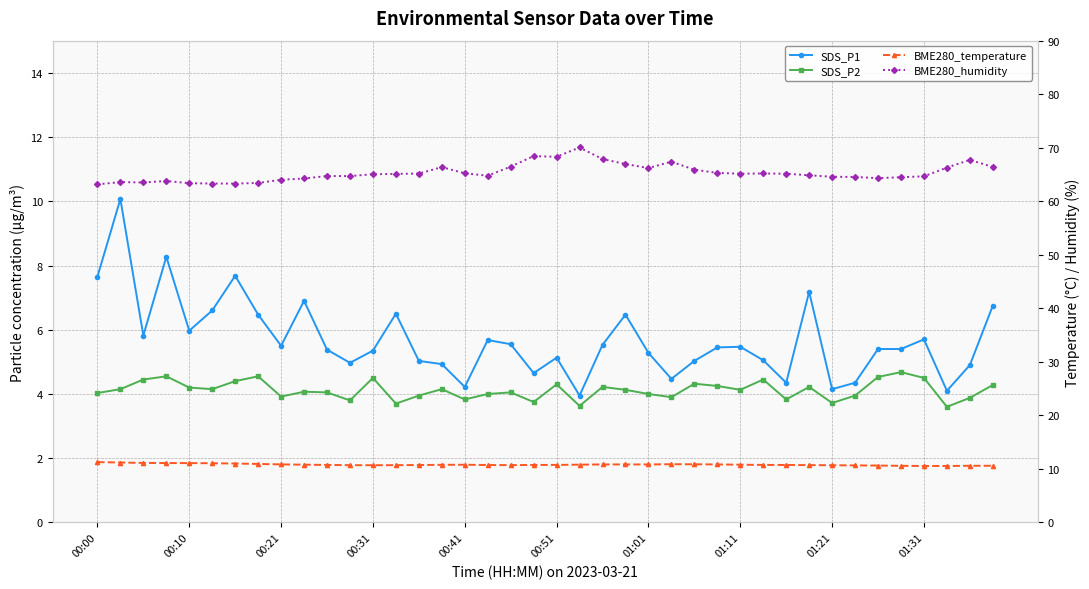

Reading left to right, what are all the values shown in this chart?

SDS_P1: 7.7	10.1	5.8	8.3	6.0	6.6	7.7	6.5	5.5	6.9	5.4	5.0	5.3	6.5	5.0	4.9	4.2	5.7	5.5	4.7	5.1	4.0	5.5	6.5	5.3	4.5	5.0	5.5	5.5	5.0	4.3	7.2	4.2	4.3	5.4	5.4	5.7	4.1	4.9	6.8
SDS_P2: 4.0	4.2	4.5	4.5	4.2	4.2	4.4	4.5	3.9	4.1	4.0	3.8	4.5	3.7	4.0	4.2	3.8	4.0	4.0	3.8	4.3	3.6	4.2	4.1	4.0	3.9	4.3	4.2	4.1	4.5	3.8	4.2	3.7	4.0	4.5	4.7	4.5	3.6	3.9	4.3
BME280_temperature: 11.3	11.2	11.1	11.1	11.1	11.1	11.0	10.9	10.8	10.8	10.8	10.7	10.7	10.7	10.7	10.8	10.8	10.7	10.7	10.7	10.8	10.8	10.8	10.8	10.8	10.9	10.9	10.8	10.8	10.8	10.7	10.7	10.7	10.7	10.6	10.6	10.6	10.6	10.6	10.6
BME280_humidity: 63.2	63.6	63.5	63.8	63.4	63.3	63.3	63.4	64.0	64.3	64.7	64.7	65.0	65.1	65.2	66.4	65.2	64.8	66.5	68.4	68.3	70.0	67.9	67.0	66.2	67.4	65.9	65.3	65.2	65.2	65.2	64.8	64.6	64.5	64.3	64.5	64.7	66.3	67.7	66.4